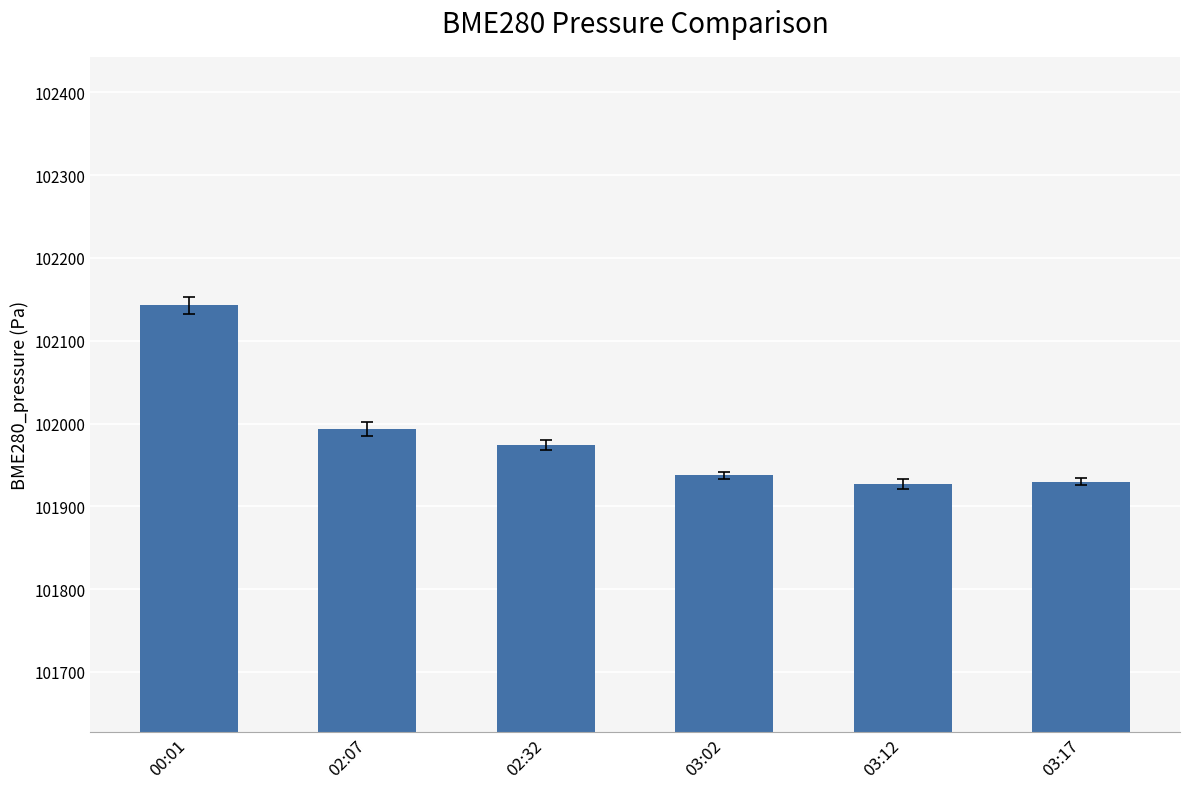

What is the difference between the second highest and second lowest values?

63.3